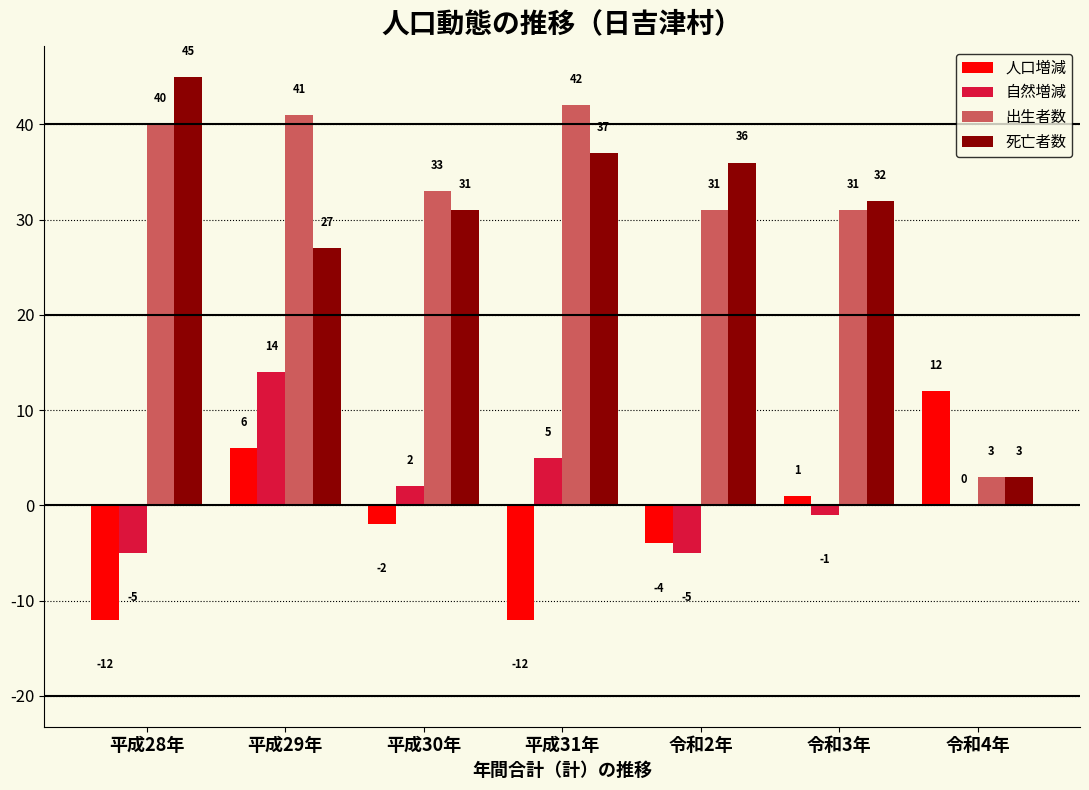

What is the sum of the 出生者数 values at 令和2年 and 令和4年?

34